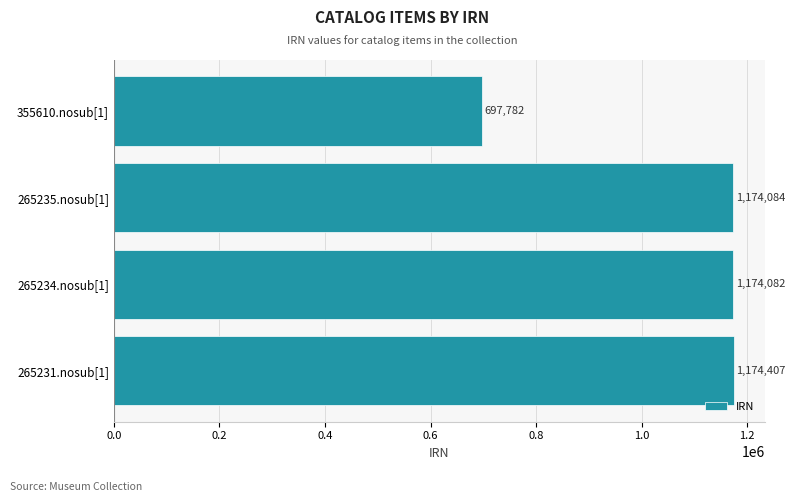

Rank the categories by value from highest to lowest.

265231.nosub[1], 265235.nosub[1], 265234.nosub[1], 355610.nosub[1]